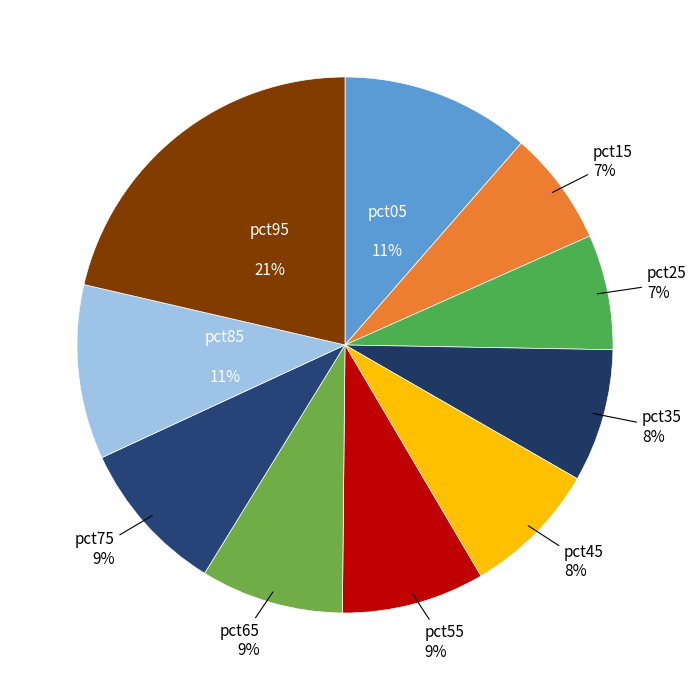

Does any single category account for the majority?

No